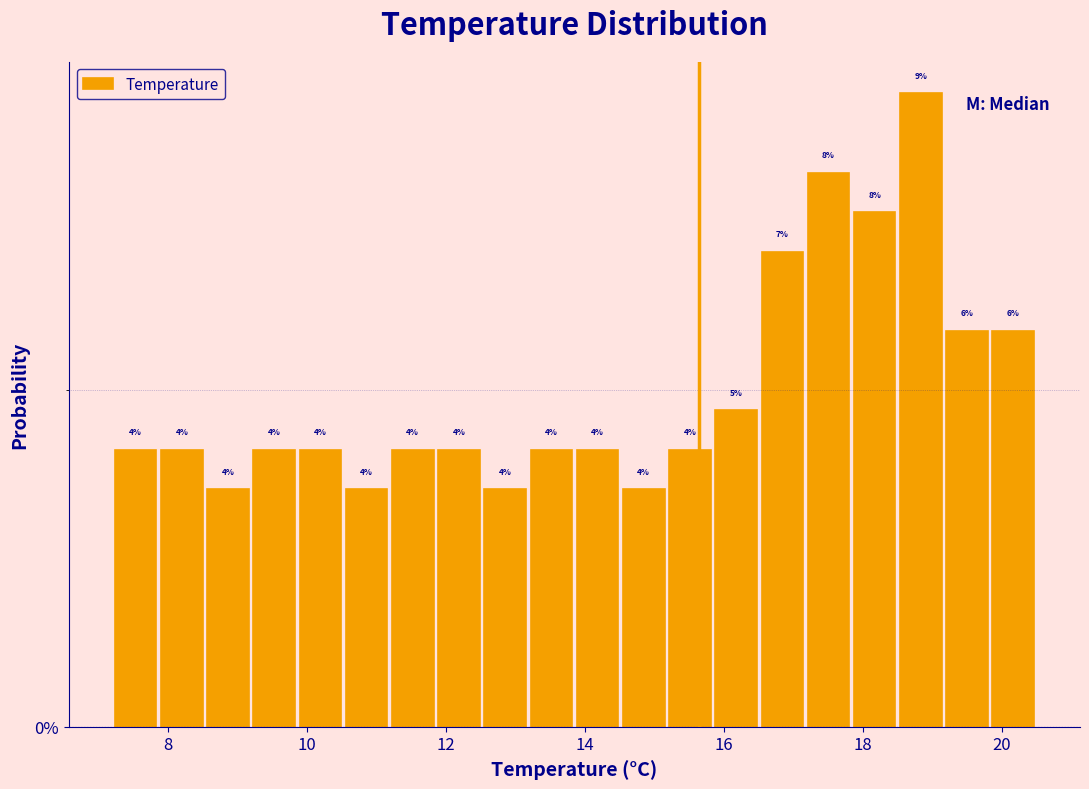

Read against the x-axis, roughly where is the centre of the tallest bar?

18.8